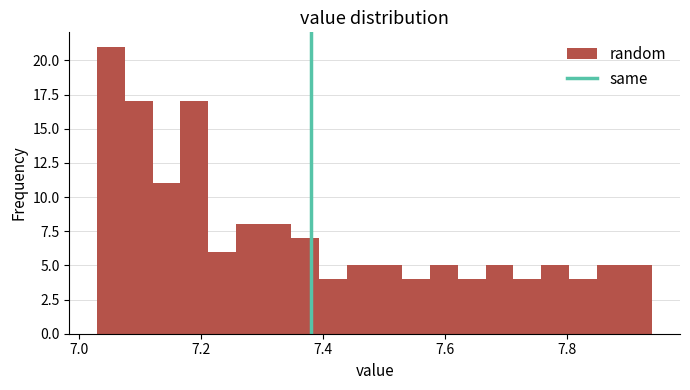

Around what value on the x-axis is the tallest bar? Give the approximate position of its centre, as read against the axis.

7.06